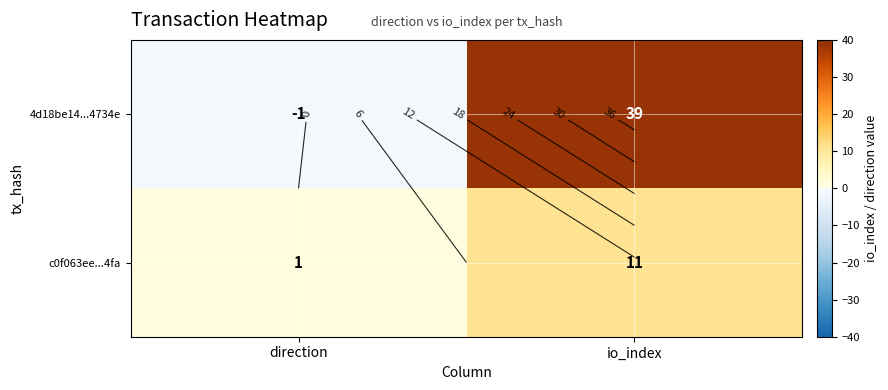

Is it true that c0f063ee...4fa equals 5 at io_index?

False